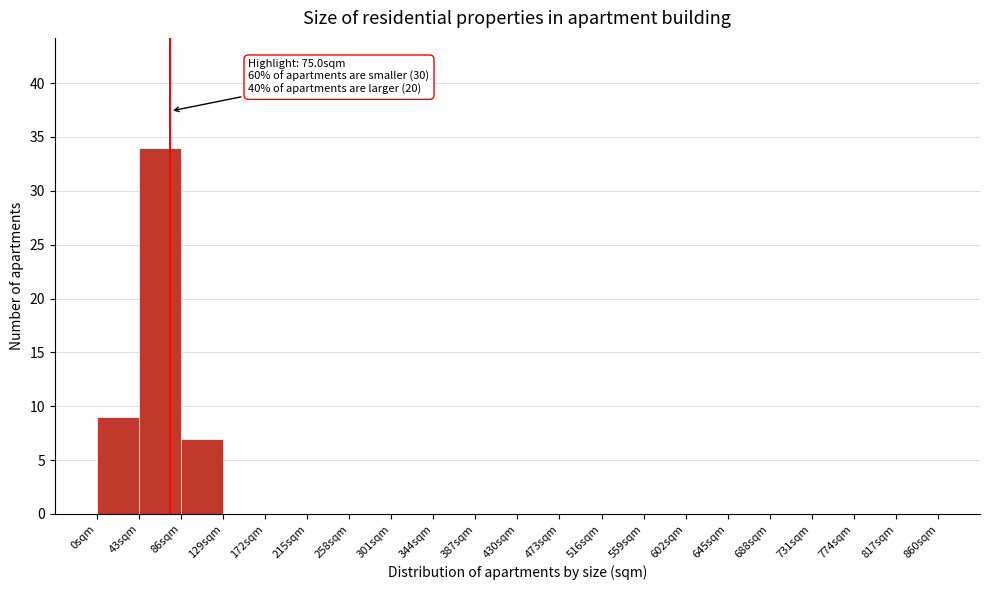

Which range on the x-axis has the tallest bar?

43 to 86